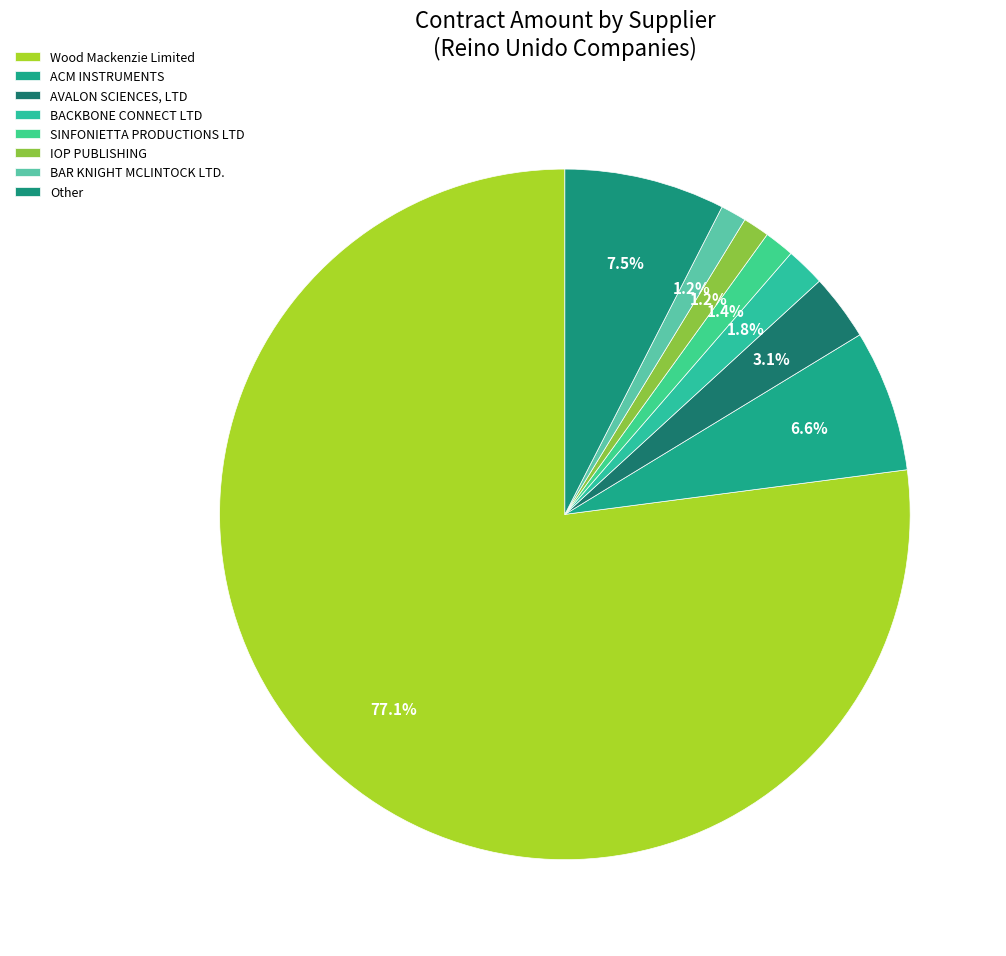

How many segments does this pie chart have?

8